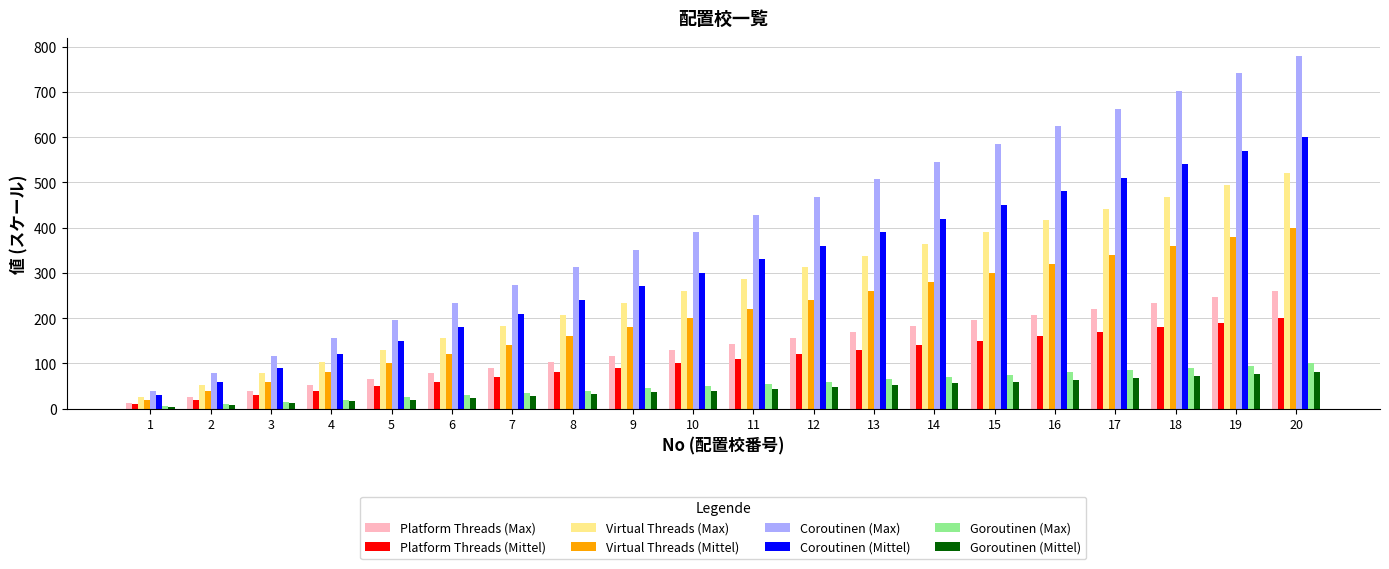

What is the maximum value for Platform Threads (Max)?

260